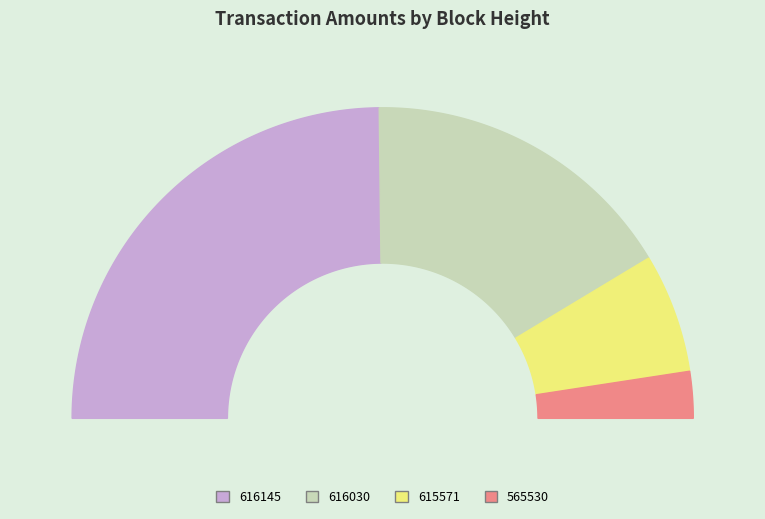

Combined, do 615571 and 616030 account for over 50%?

No